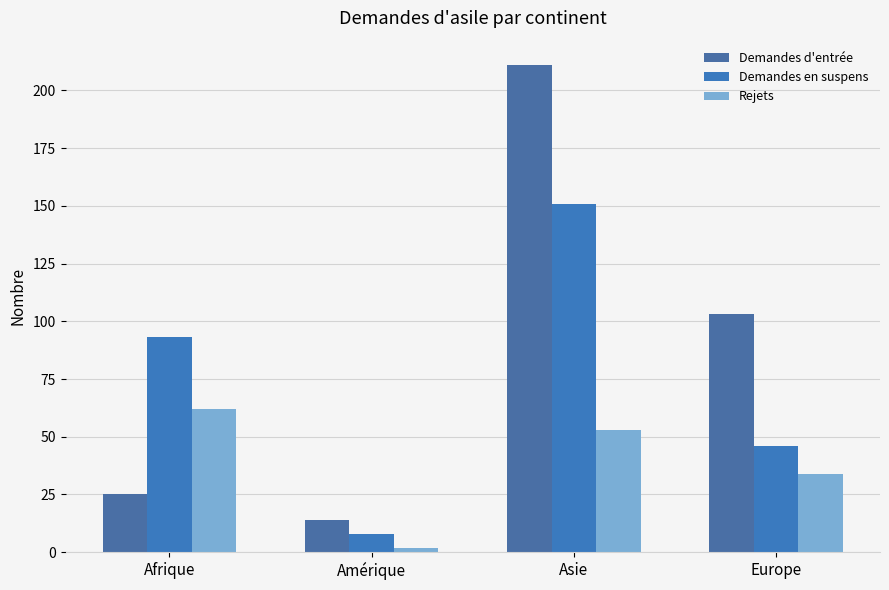

Which label corresponds to the smallest value in the chart?

Amérique